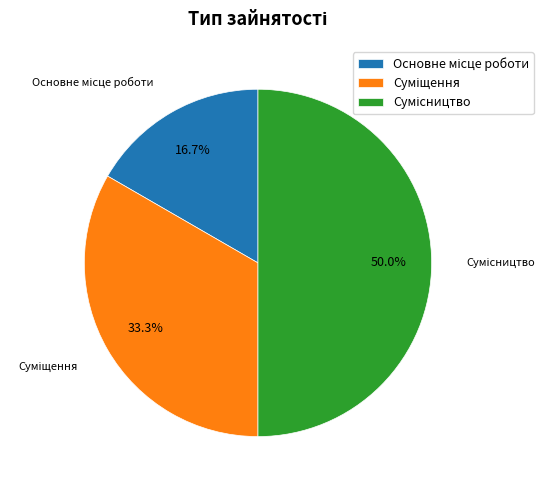

How many slices are in this pie chart?

3